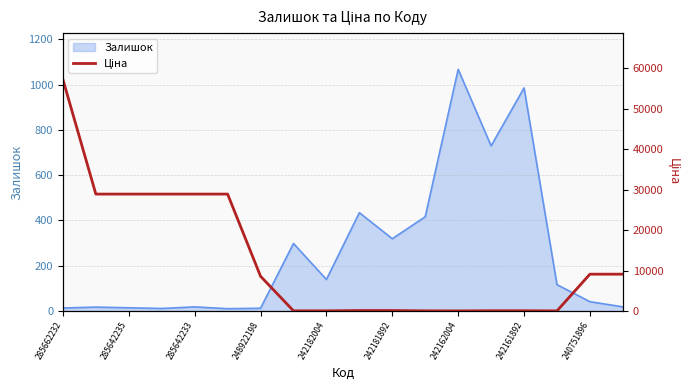

What is the highest value of the Залишок series?

1067